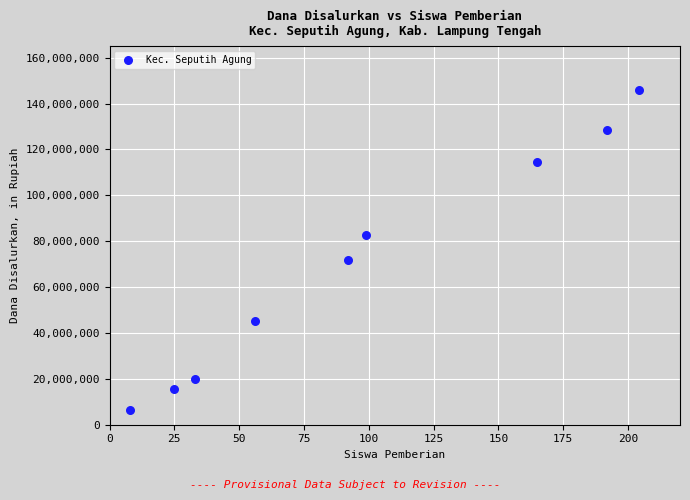

What Y value in the scatter plot is closest to 76125000?

72000000